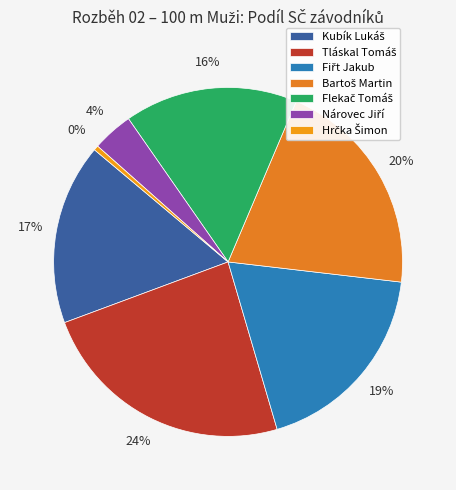

The Flekač Tomáš slice represents 31% of the pie. True or false?

False